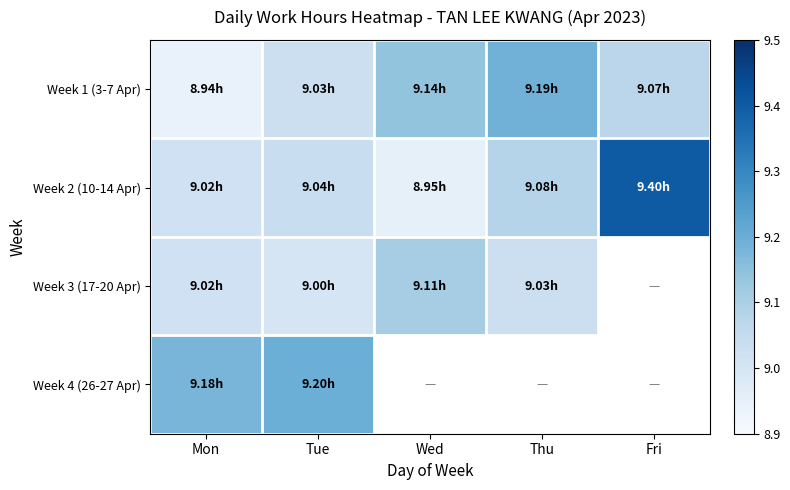

What is the difference between the maximum and second lowest values in the Week 2 (10-14 Apr) series?

0.4